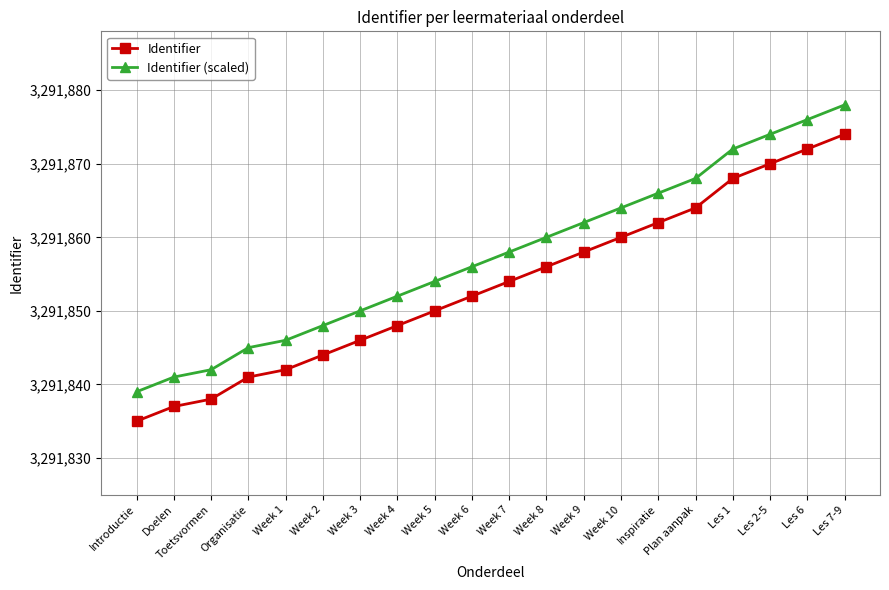

True or false: Identifier and Identifier (scaled) intersect in this chart.

False